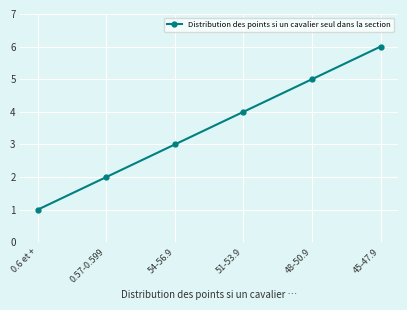

What position from the left is 51-53.9?

4